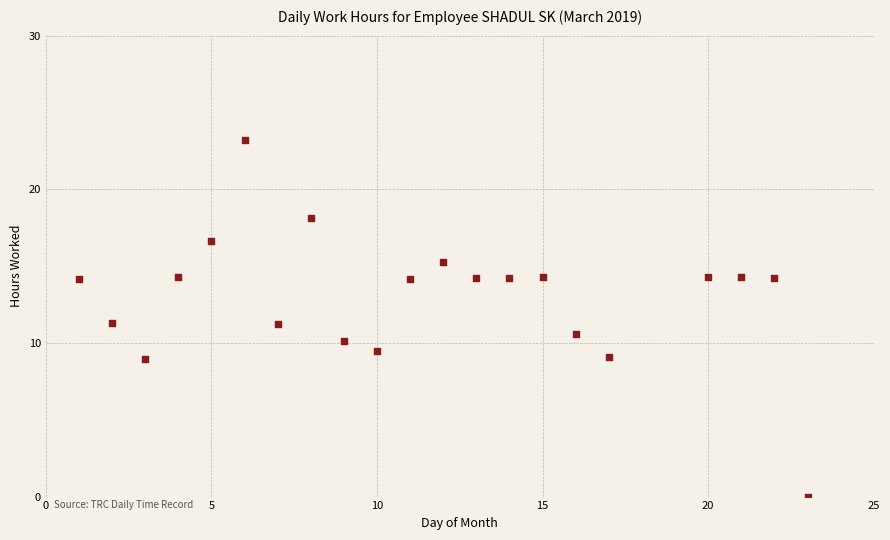

What is the range of X values (max minus min)?

22.0